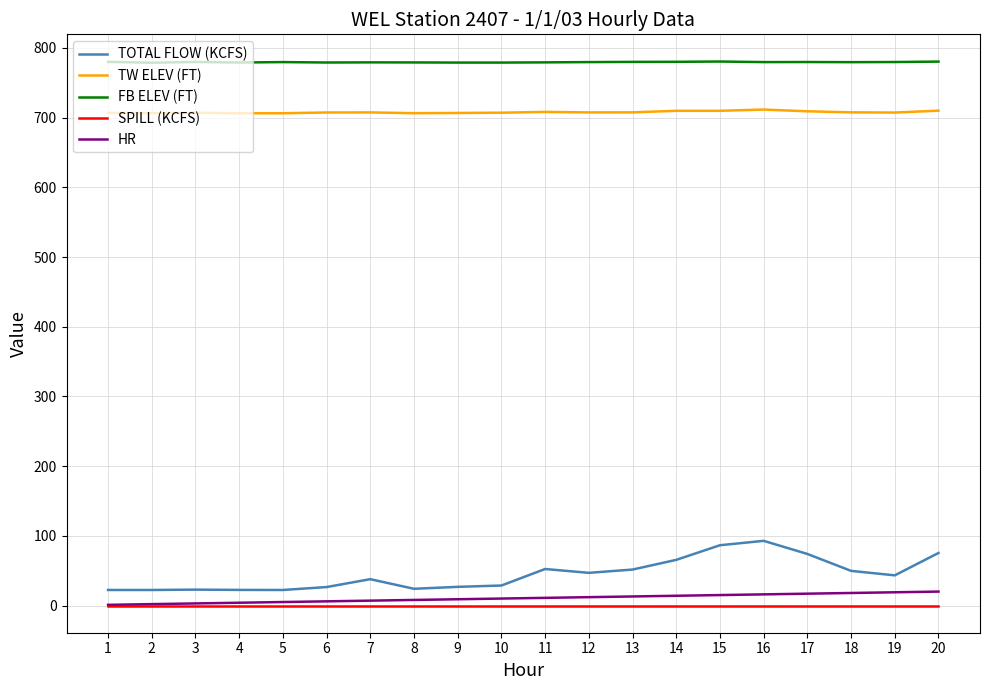

What is the maximum value for TOTAL FLOW (KCFS)?

92.8